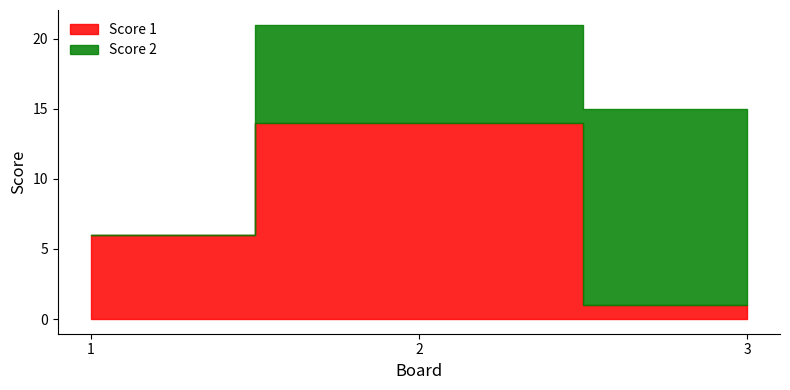

At which category does the chart reach its peak across all series?

2